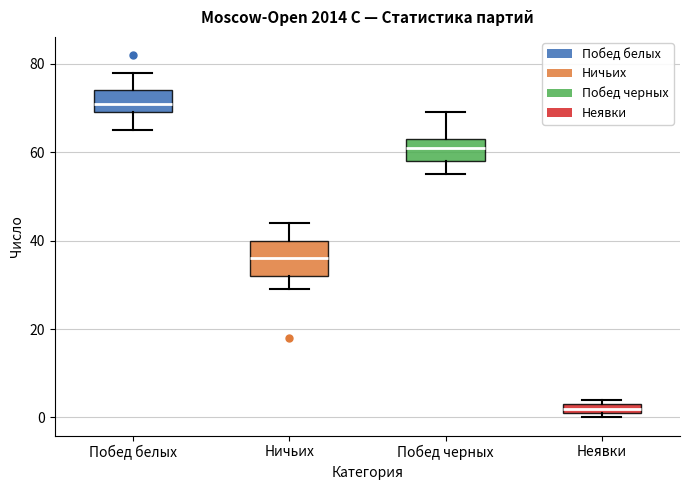

Where does the median line of the box for Побед черных sit on the y-axis? The values are not printed on the chart, so give them approximately, as read against the axis.

62